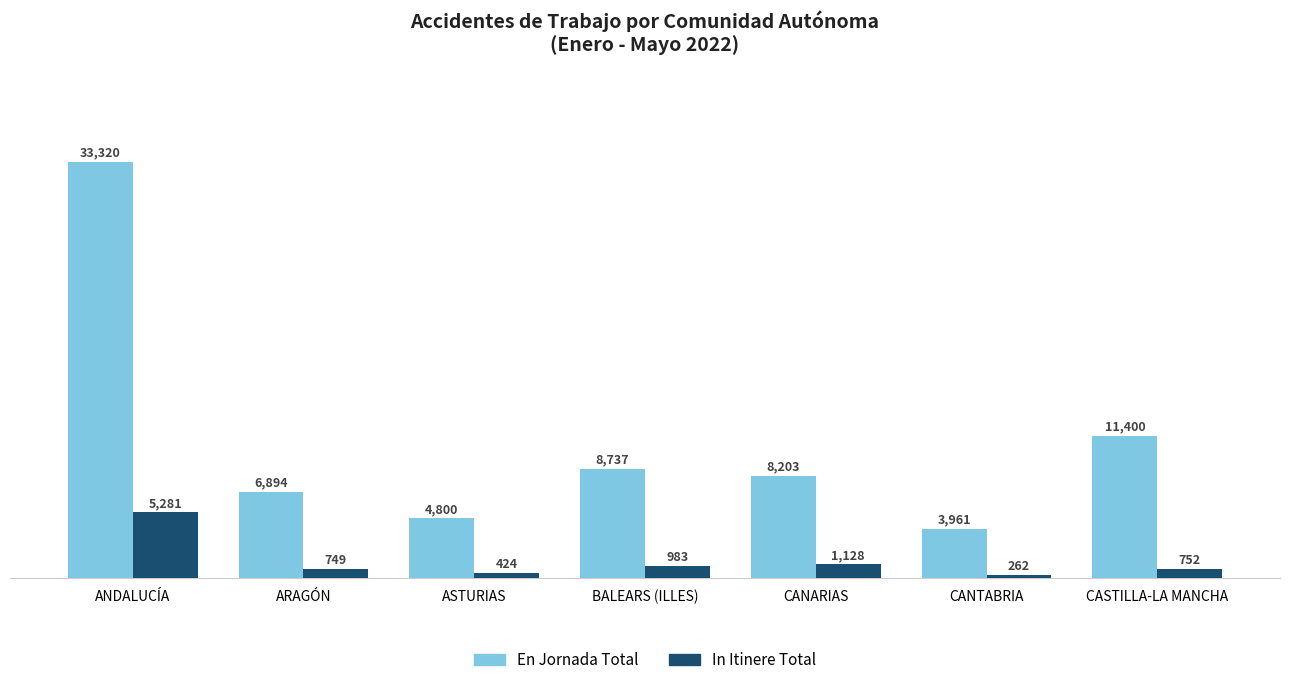

How many values in the In Itinere Total series are below 752?

3